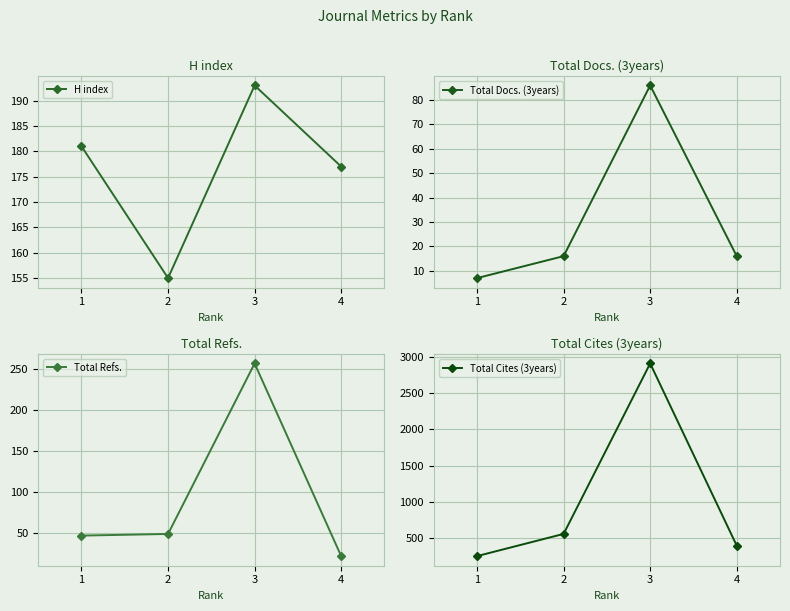

Which category has the highest value in the Total Refs. series?

3